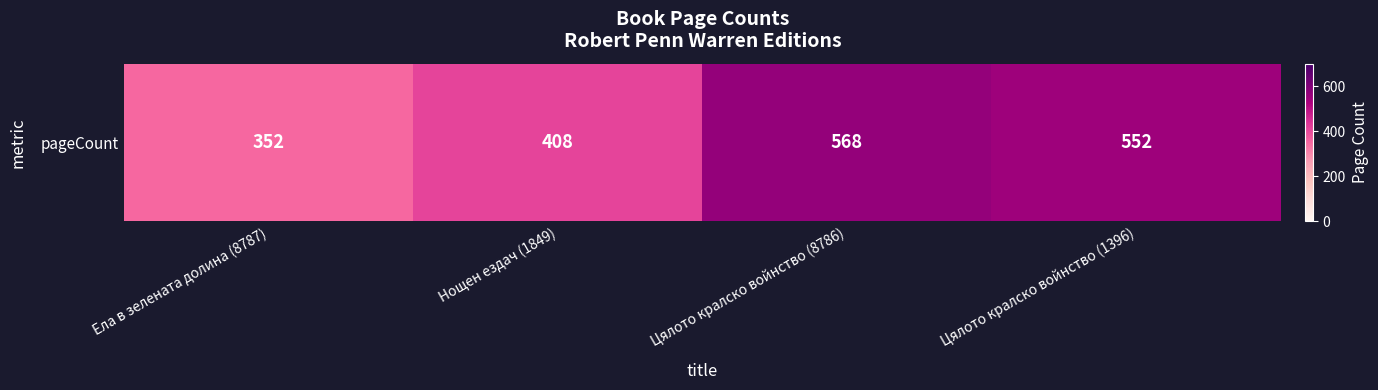

At which label is the value closest to 460?

Нощен ездач (1849)